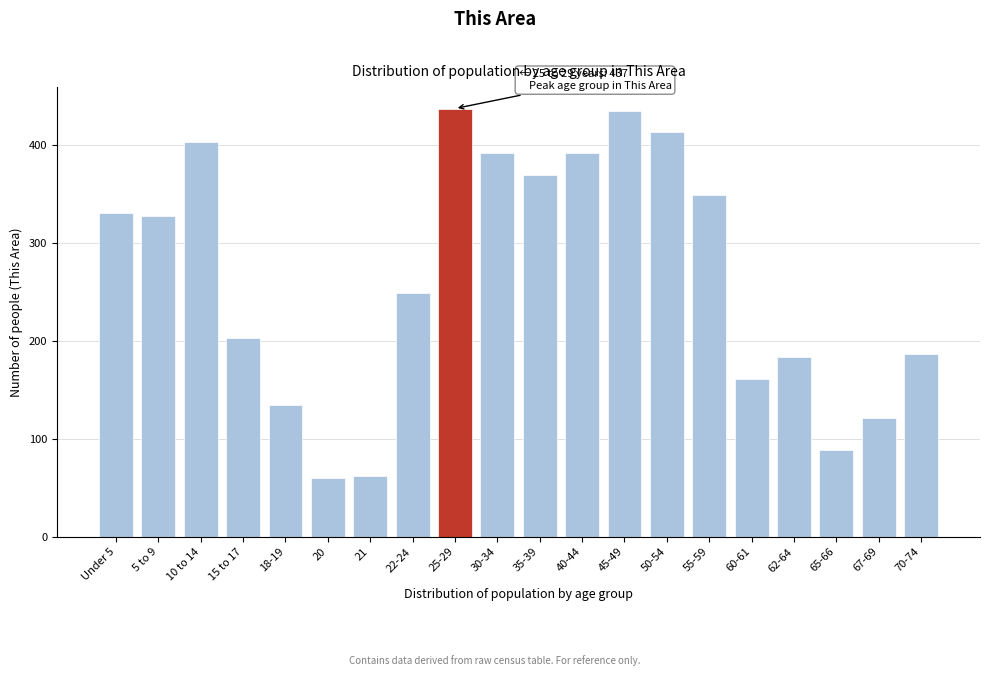

Reading left to right, extract all data points from this chart.

330	327	403	203	134	60	62	249	437	392	369	392	434	413	349	161	183	89	121	187